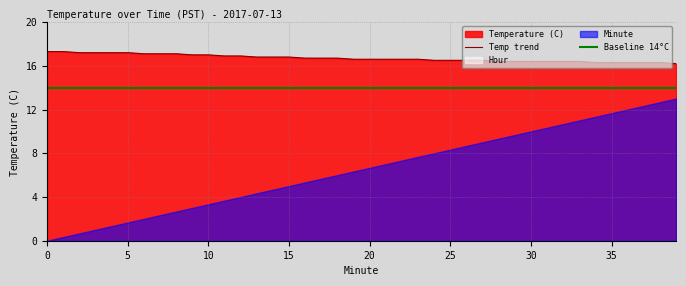

True or false: Baseline 14°C and Temp trend cross at least once.

False